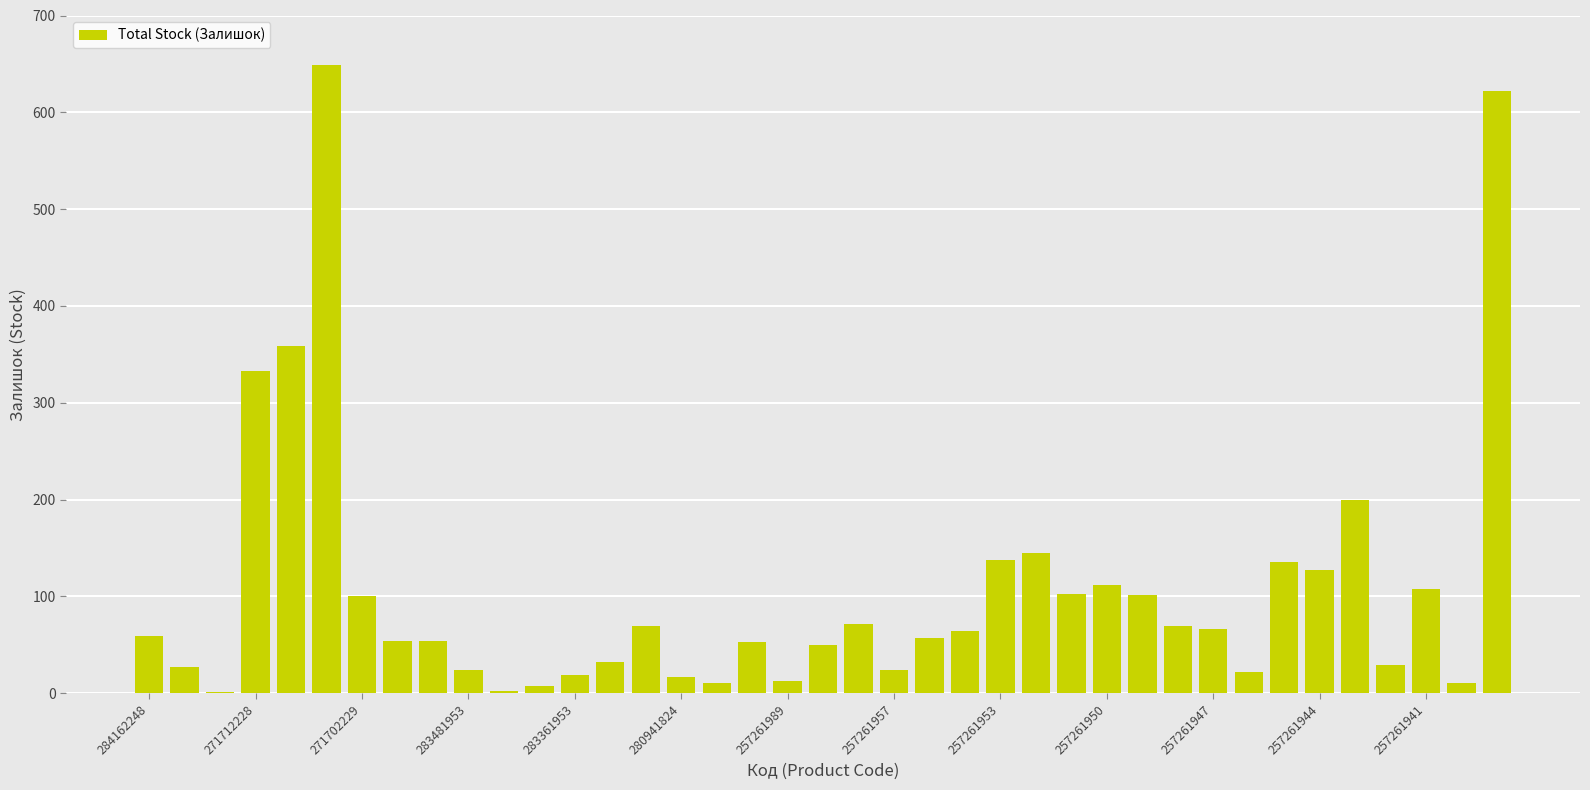

What is the sum of all values?

4141